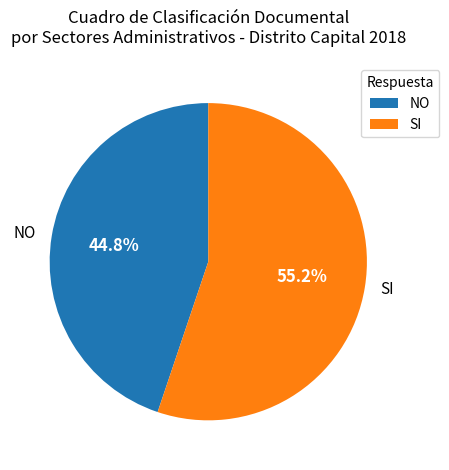

How much of the chart is everything except NO?

55.2%